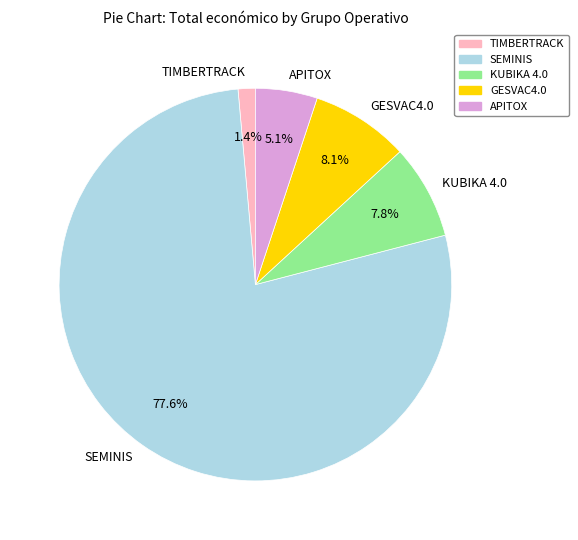

To the nearest percent, what is the difference between the largest and smallest slice percentages?

76%